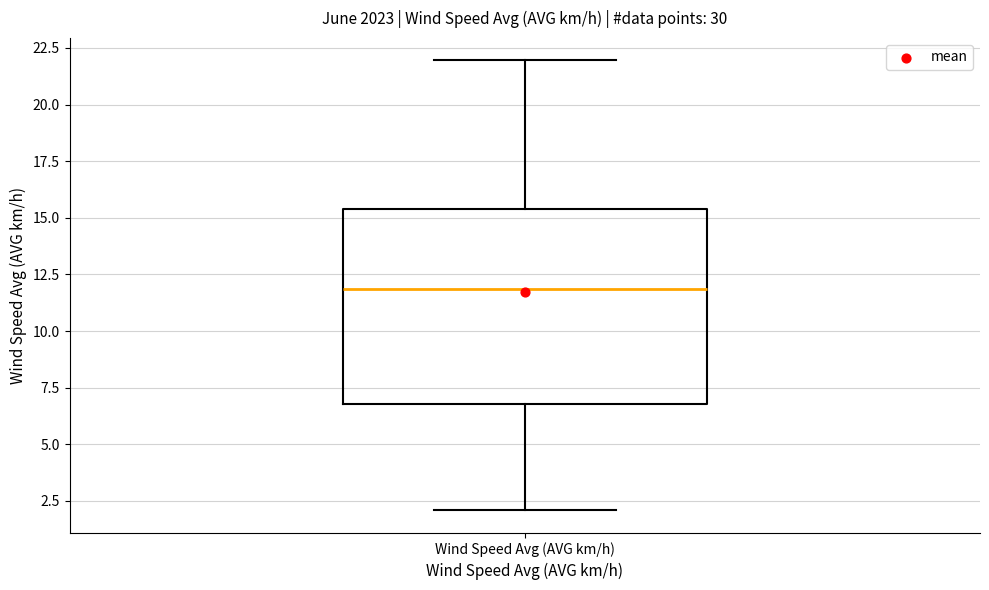

Where is the upper edge of the box for Wind Speed Avg (AVG km/h) on the y-axis? The values are not printed on the chart, so give them approximately, as read against the axis.

15.5